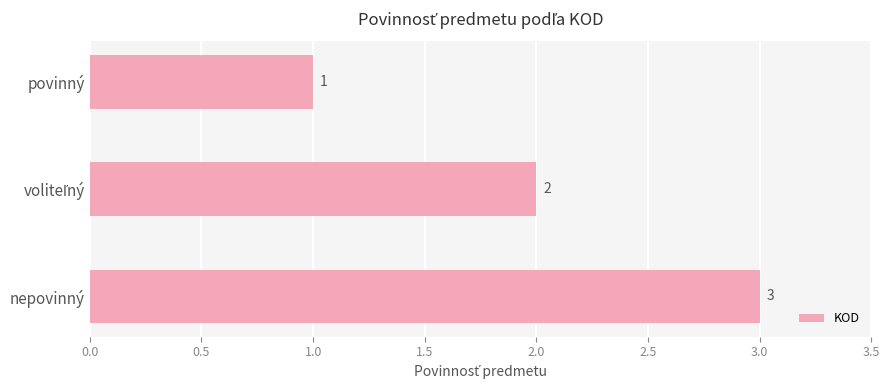

Count the values in the range 1 to 3.

3